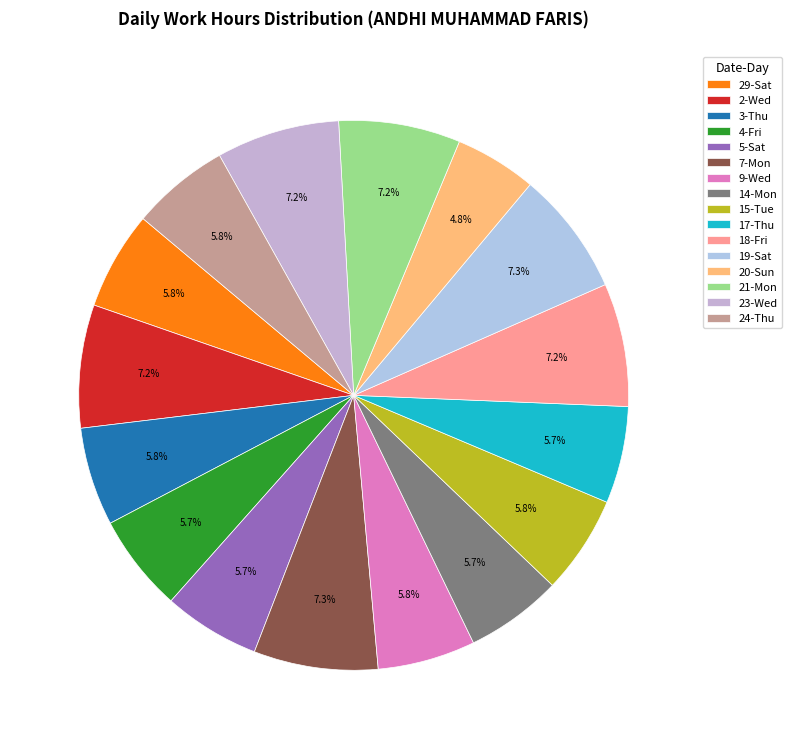

Which category has the smallest portion of the pie?

20-Sun